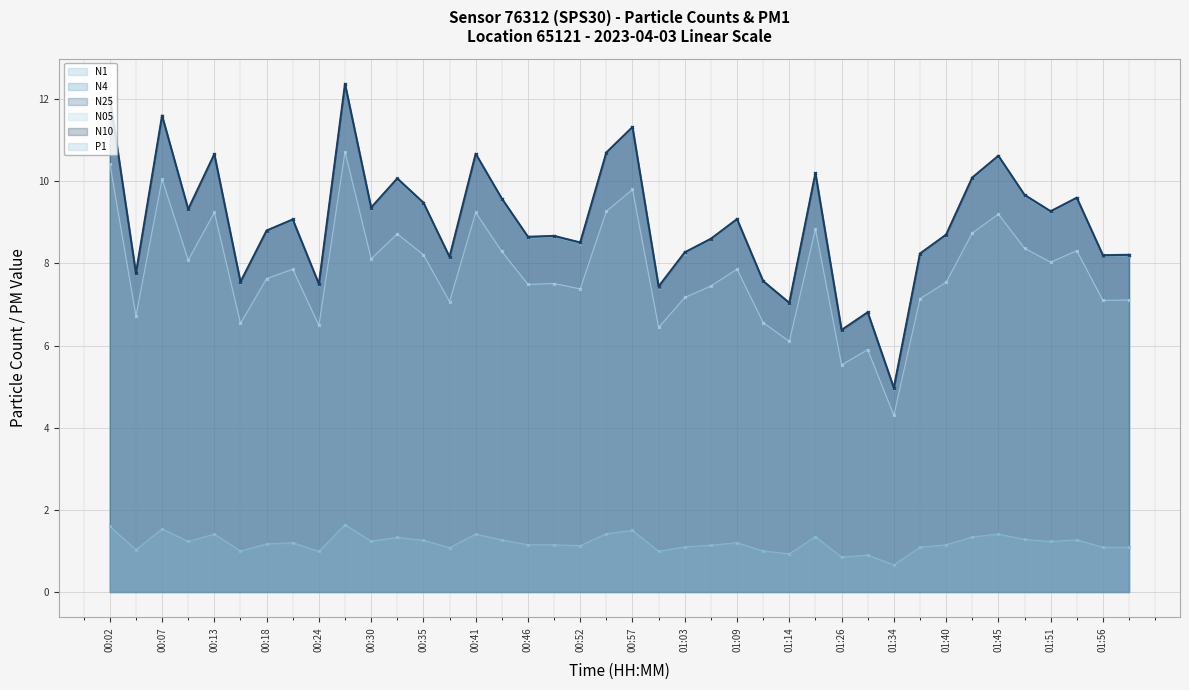

What is the highest value of the N4 series?

12.4